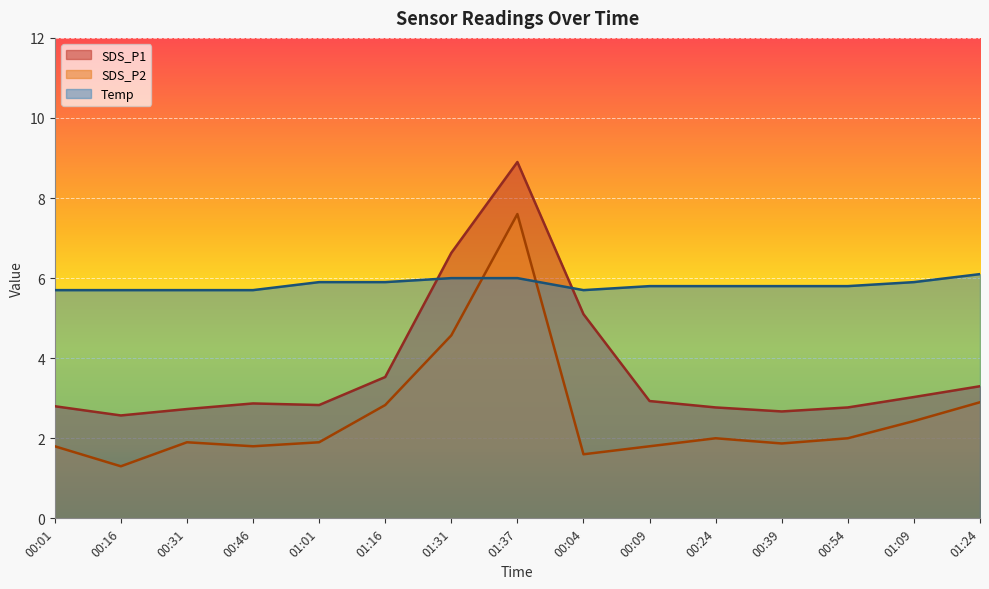

Count the Temp values in the range 5 to 6.

14